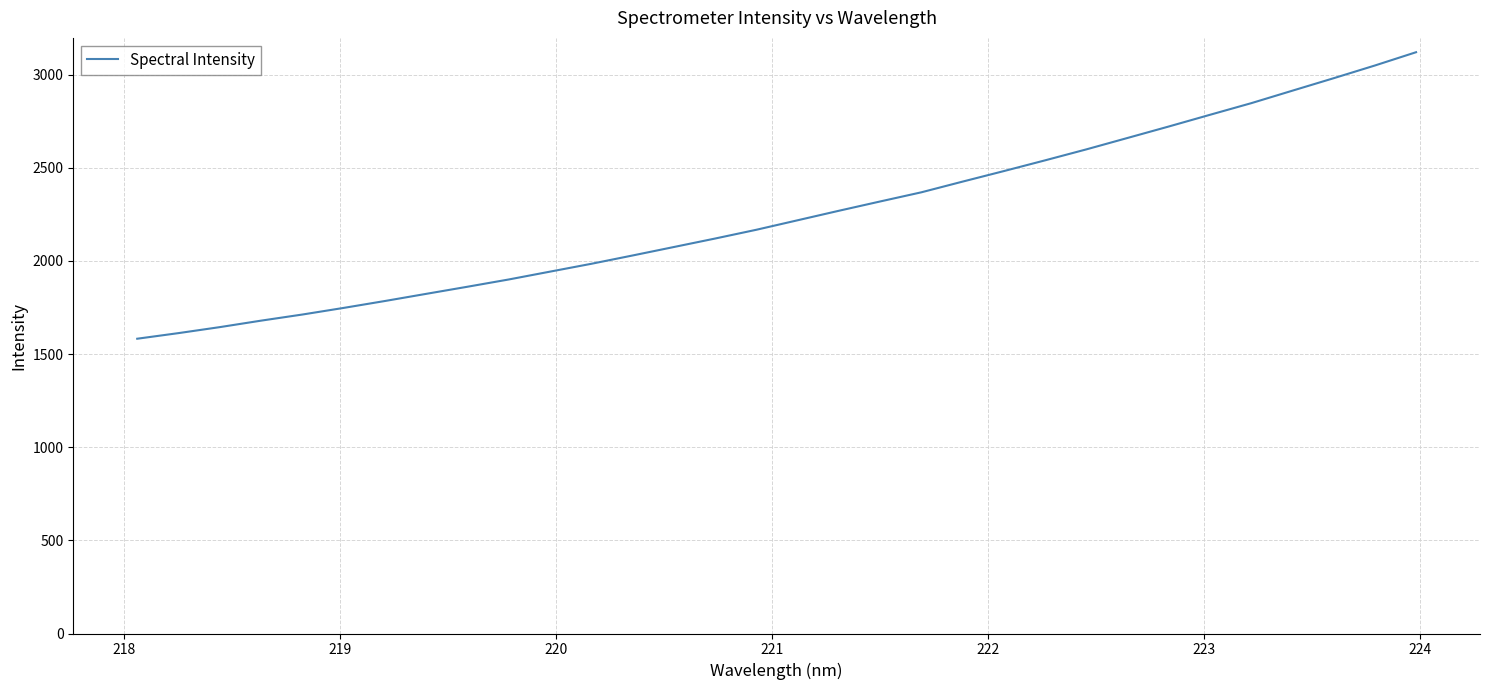

What is the maximum value shown in the chart?

3120.5